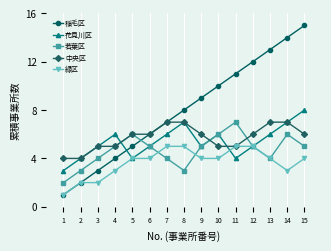

Which series has the widest spread of values?

稲毛区